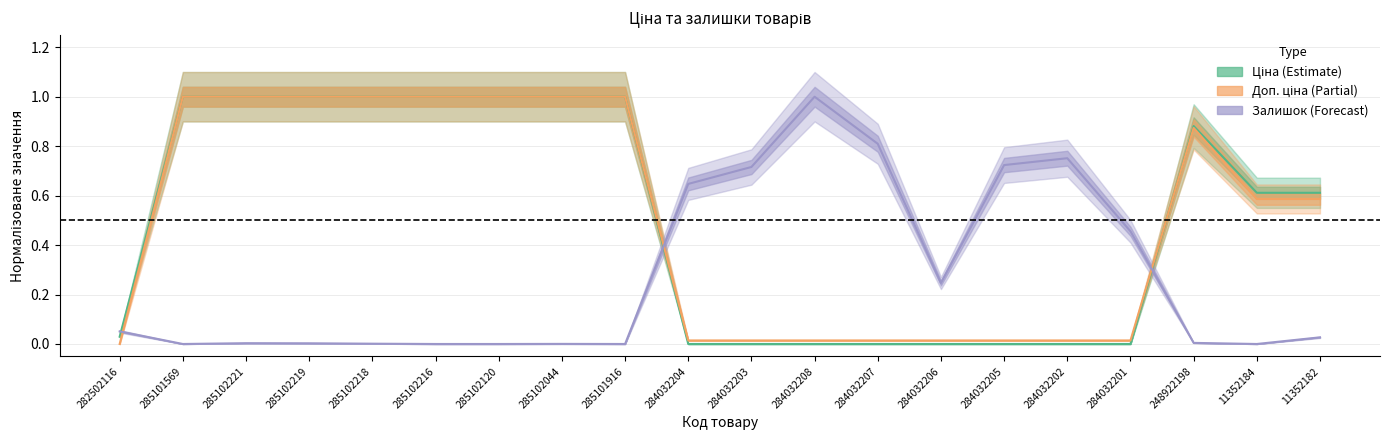

True or false: Залишок has a value of 0.0 at 11352182.

False